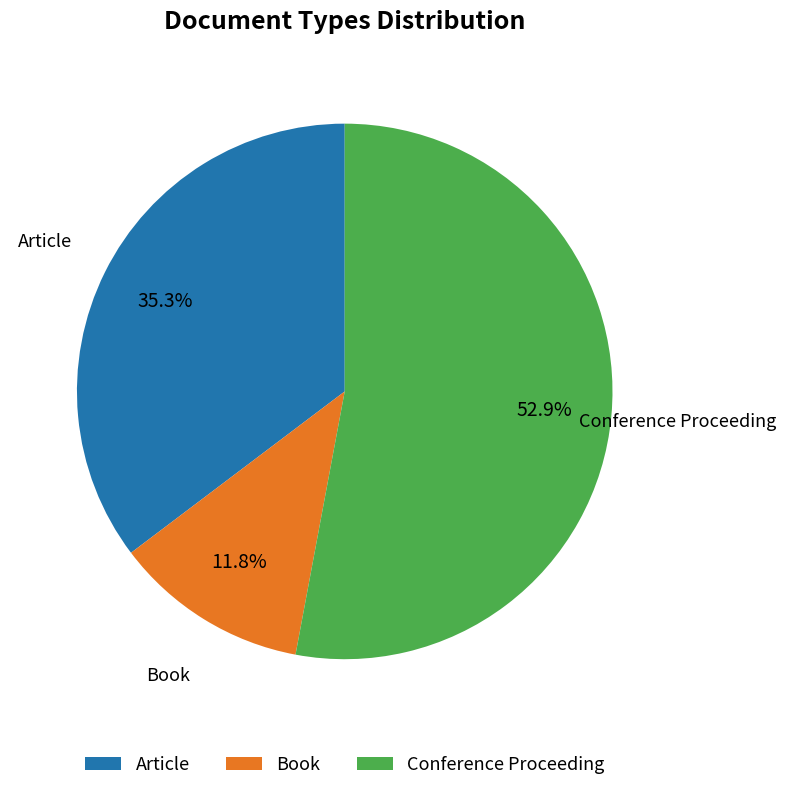

The Conference Proceeding slice represents 46% of the pie. True or false?

False